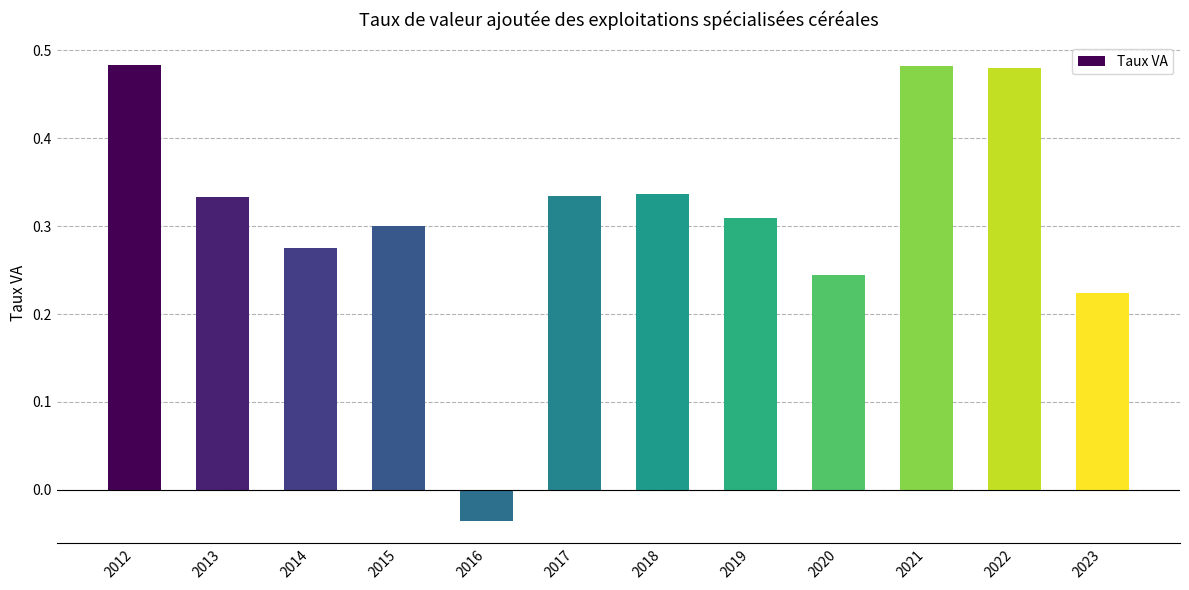

At which category does the chart reach its minimum across all series?

2016